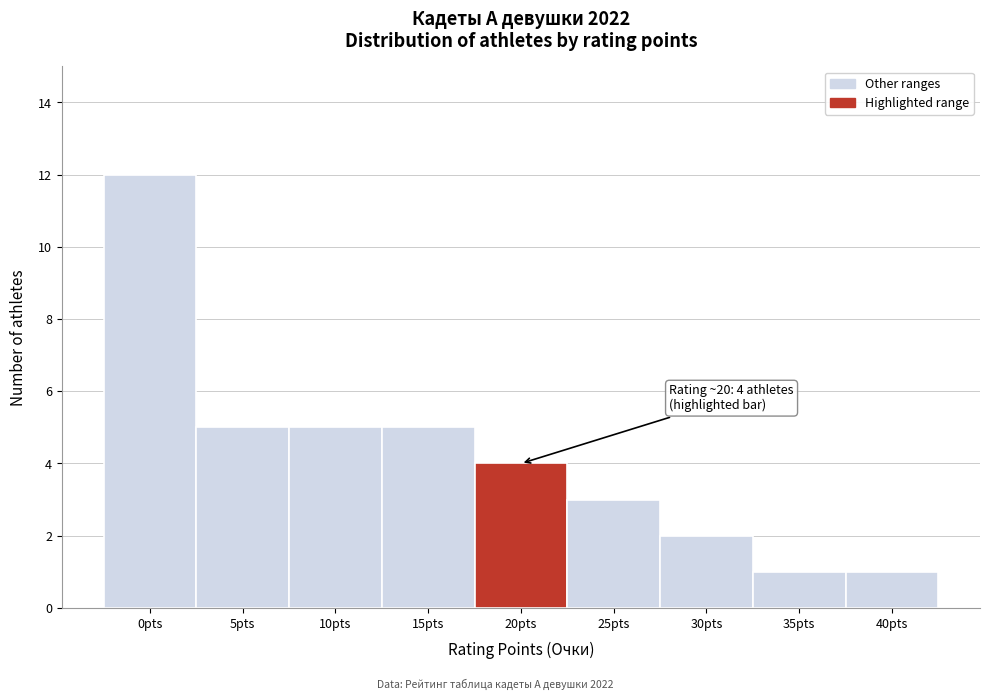

Reading left to right, what are all the values shown in this chart?

0pts=12	5pts=5	10pts=5	15pts=5	20pts=4	25pts=3	30pts=2	35pts=1	40pts=1